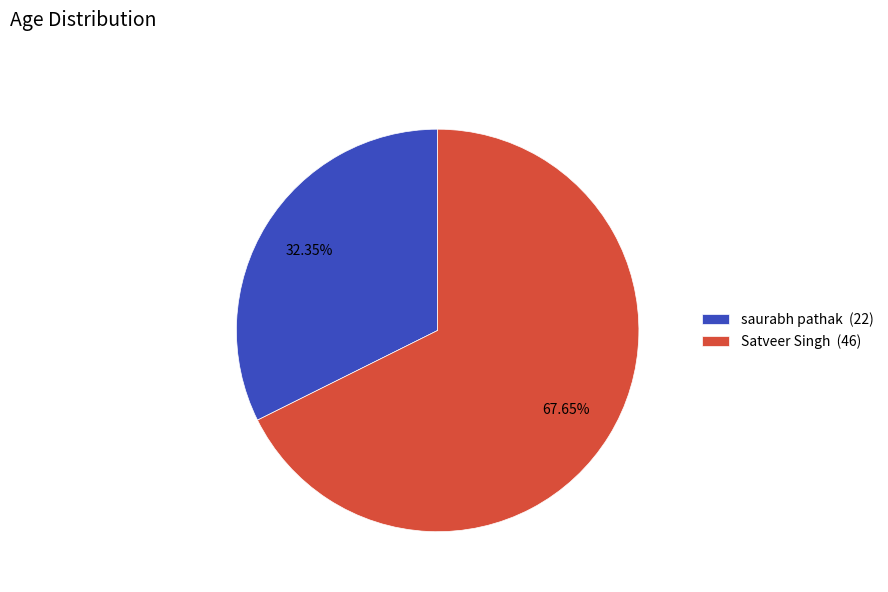

Is there any slice that represents more than half of the pie?

Yes